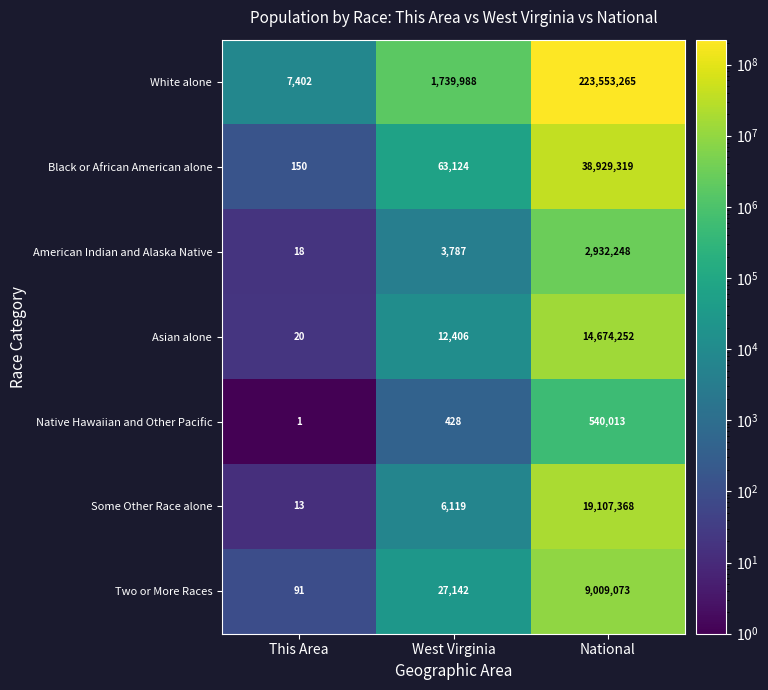

At which label is Native Hawaiian and Other Pacific closest to 270007?

West Virginia